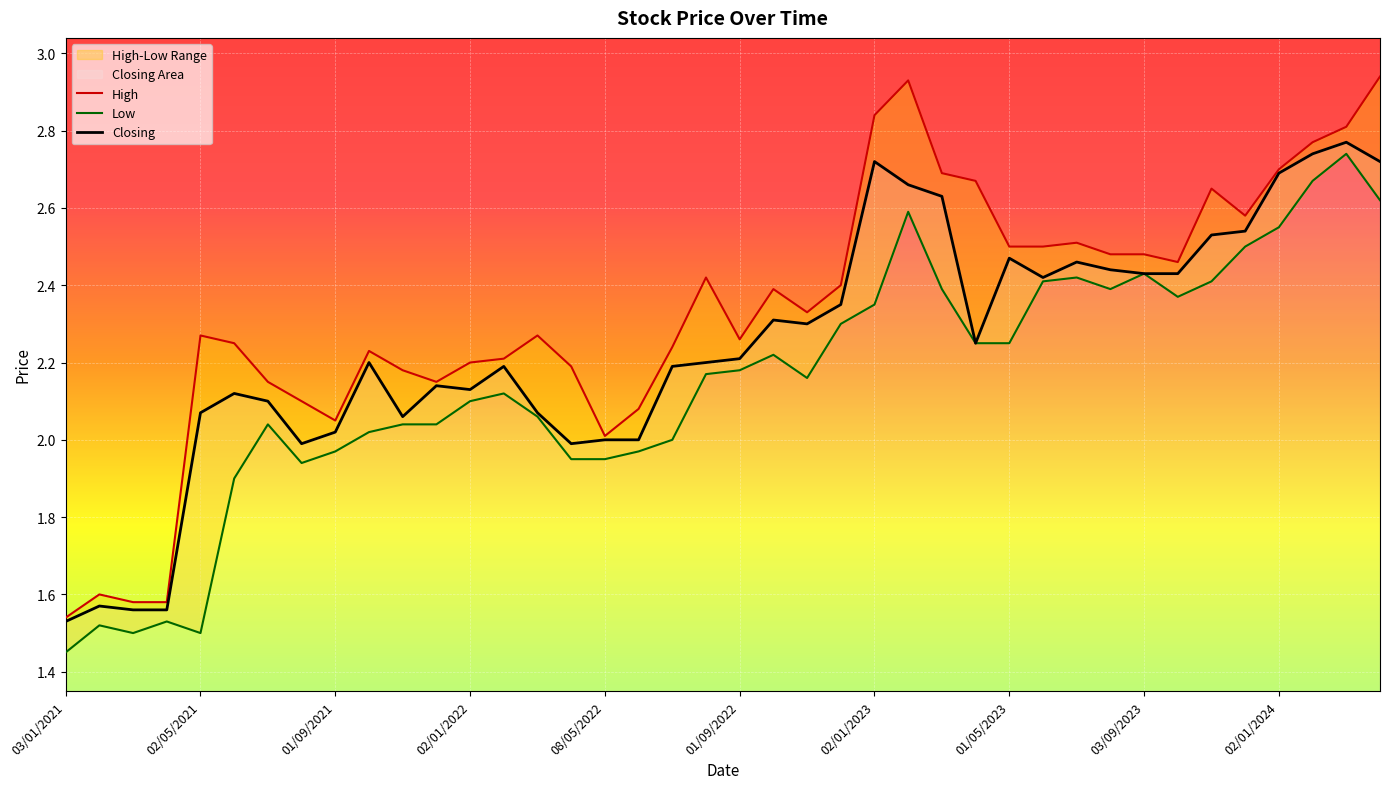

What is the total value across all series at 01/05/2023?

7.2